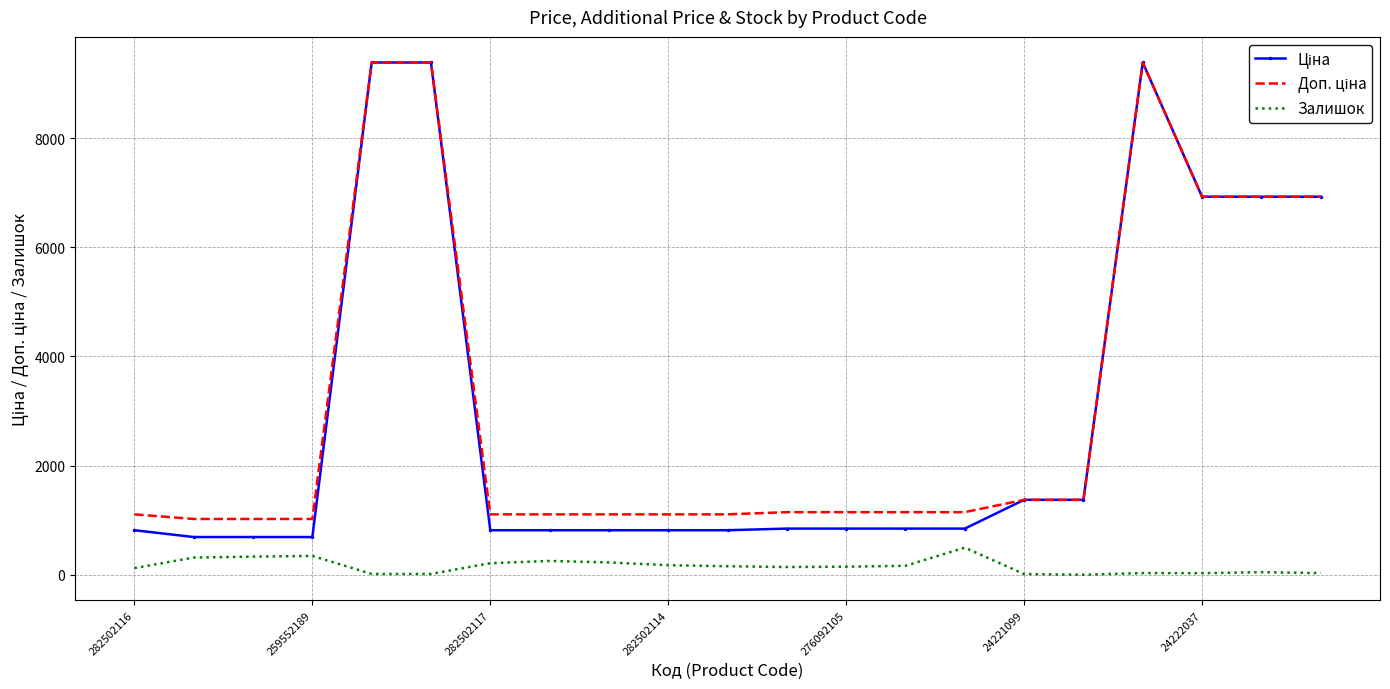

At how many categories does at least one series exceed 8504?

3